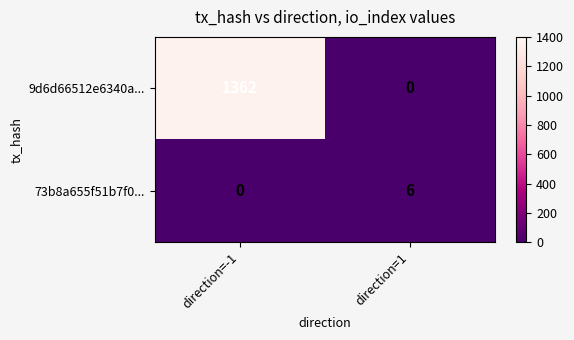

Rank the series by their average value, from highest to lowest.

9d6d66512e6340a..., 73b8a655f51b7f0...